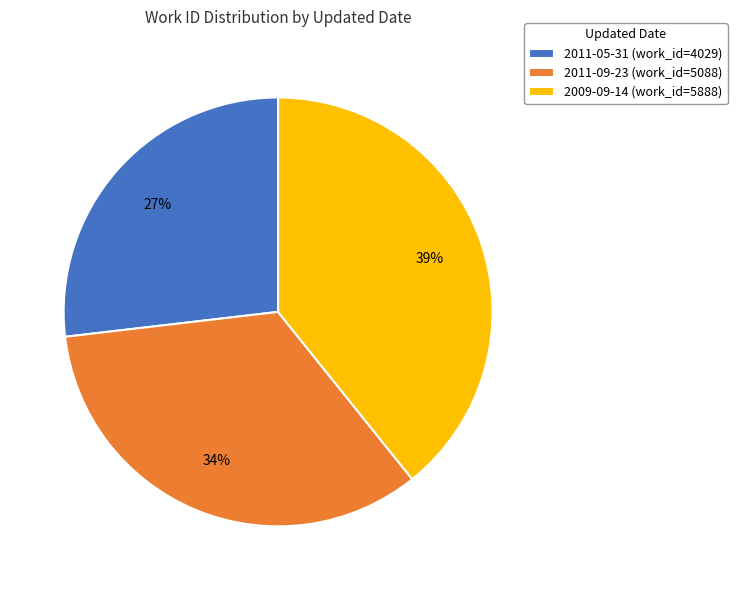

Is there any slice that represents more than half of the pie?

No